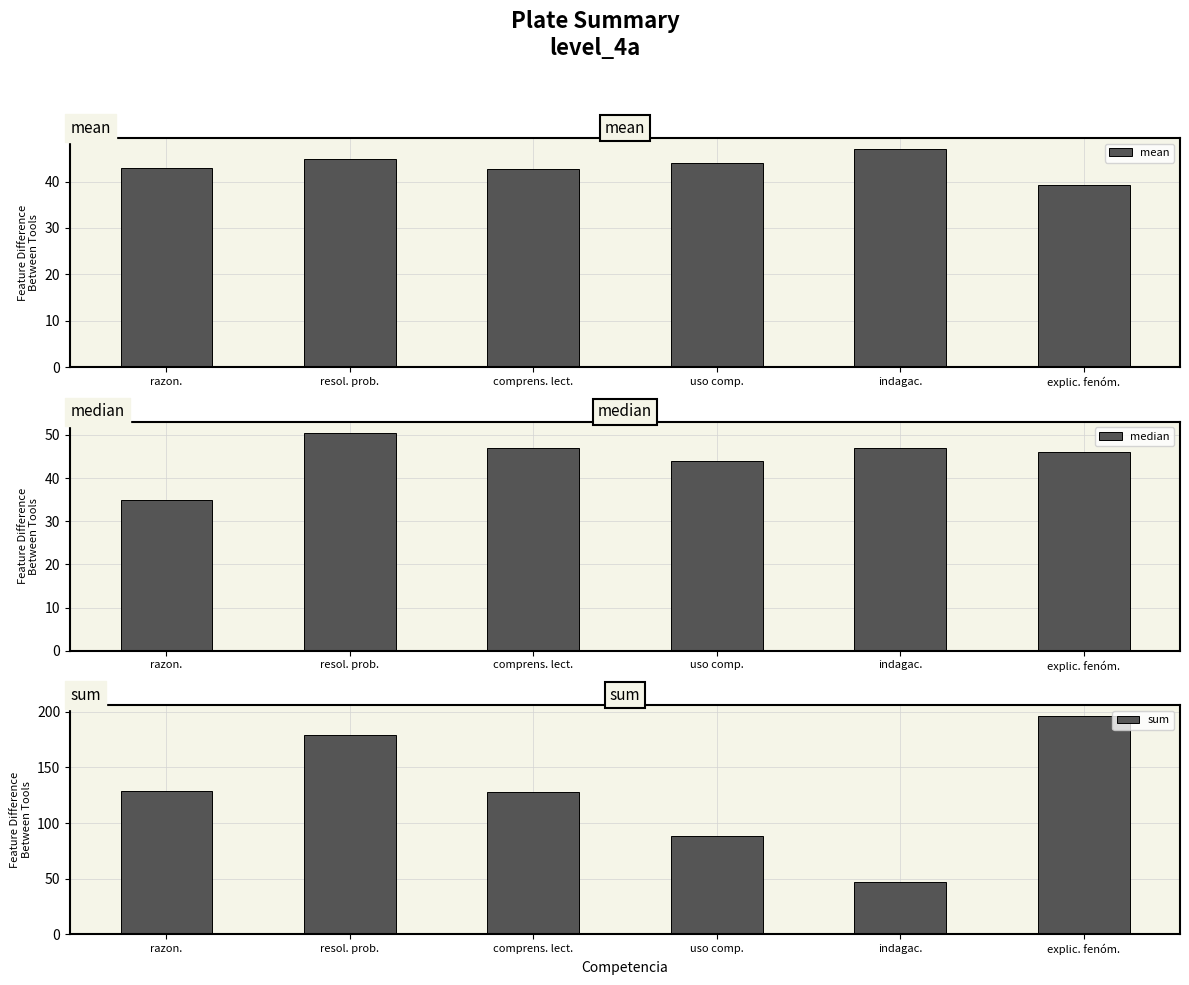

Between razon. and indagac., which series saw the biggest shift?

sum